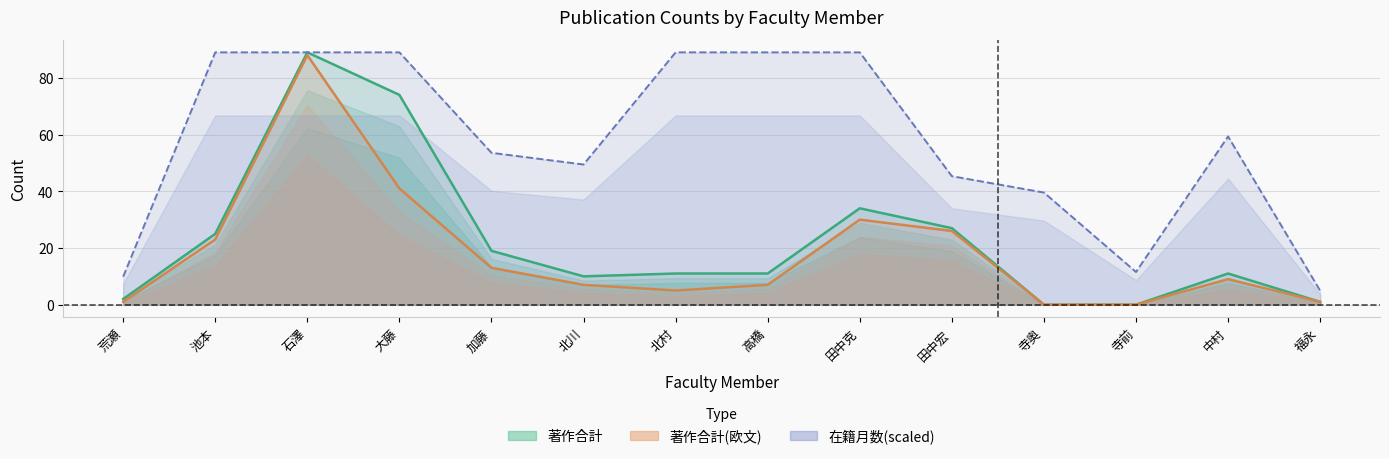

Reading right to left, transcribe all the data shown in this chart.

著作合計: 1.0	11.0	0.0	0.0	27.0	34.0	11.0	11.0	10.0	19.0	74.0	89.0	25.0	2.0
著作合計(欧文): 1.0	9.0	0.0	0.0	26.0	30.0	7.0	5.0	7.0	13.0	41.0	88.0	23.0	1.0
在籍月数: 4.9	59.3	11.5	39.6	45.3	89.0	89.0	89.0	49.4	53.6	89.0	89.0	89.0	9.9